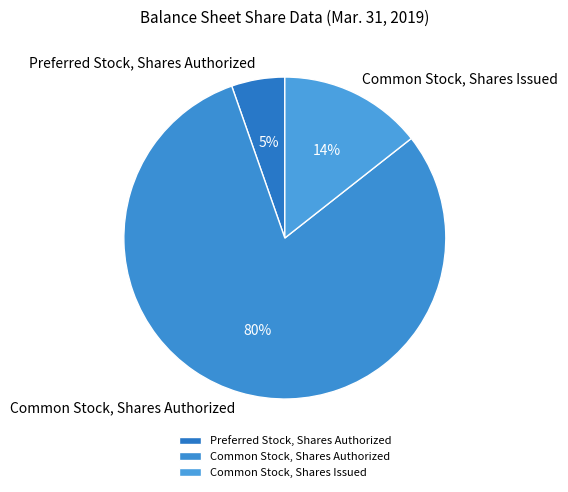

True or false: Preferred Stock, Shares Authorized accounts for 5% of the total.

True